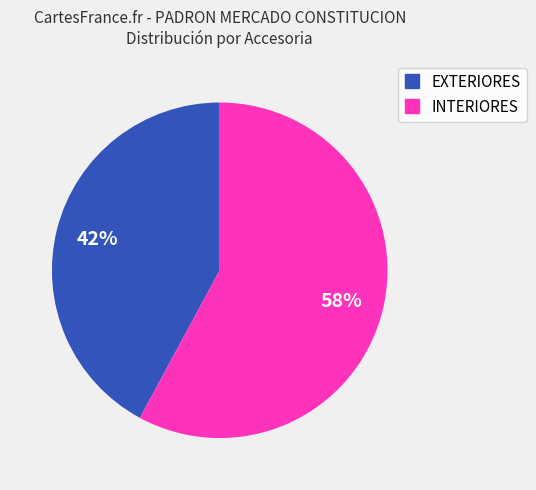

Which has a higher value, INTERIORES or EXTERIORES?

INTERIORES